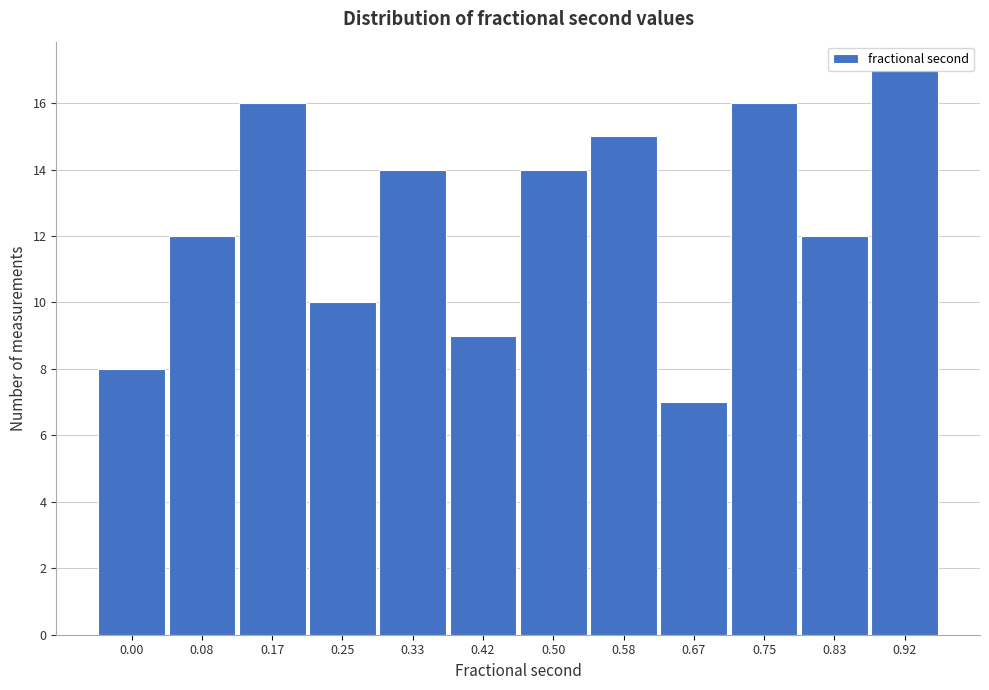

What is the value of the 5th bar from the left?

14